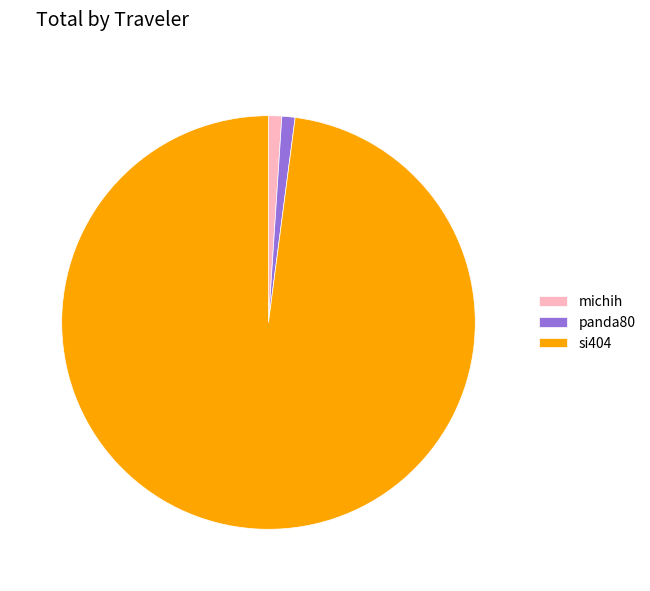

How many slices are in this pie chart?

3